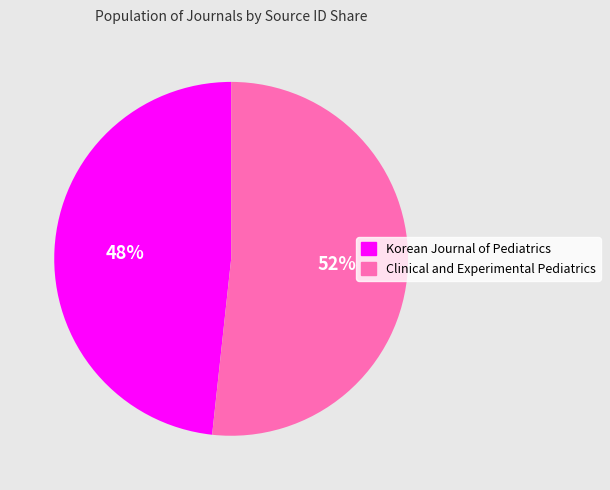

To the nearest percent, what is the average slice percentage?

50%